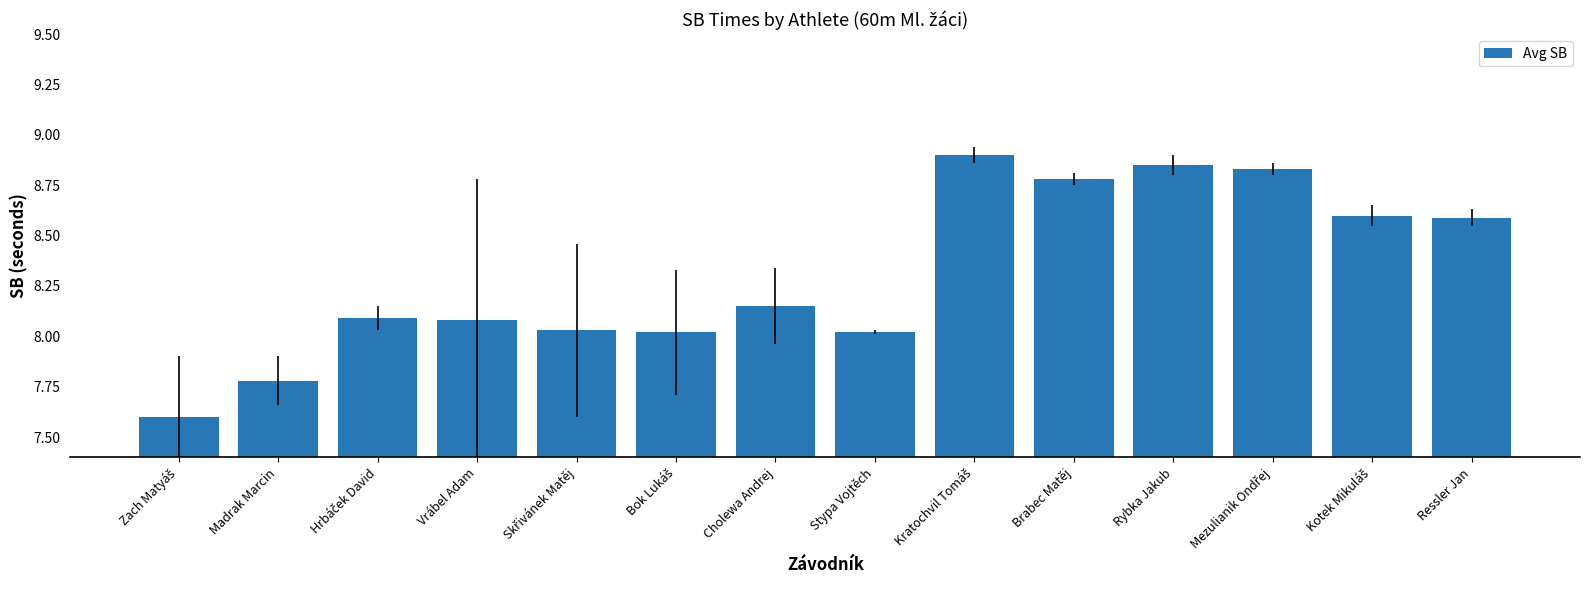

Is it true that the value at Brabec Matěj is 8.8?

True